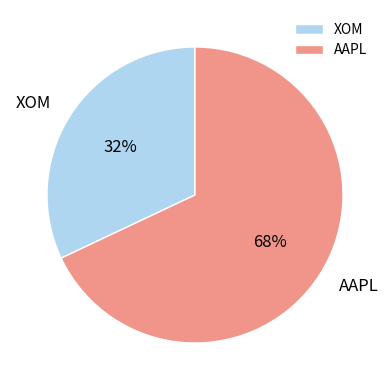

What is the largest slice in the pie chart?

AAPL